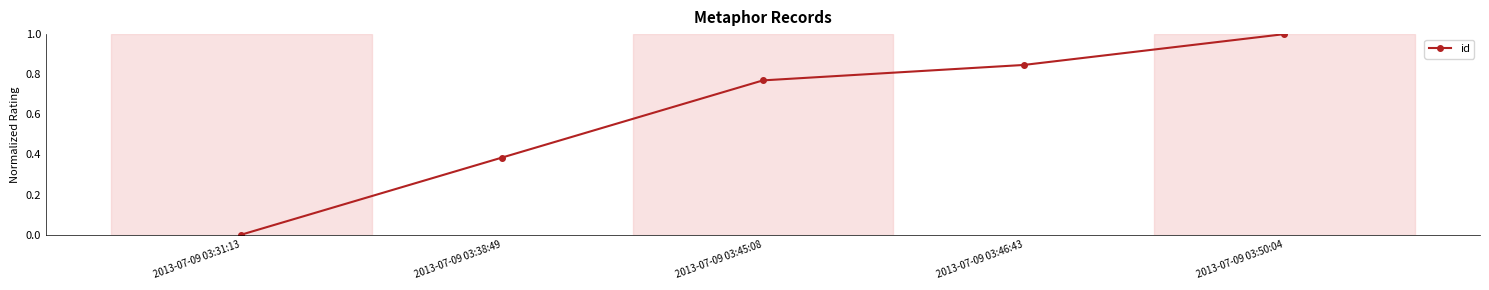

What is the difference between the second highest and second lowest values?

0.5